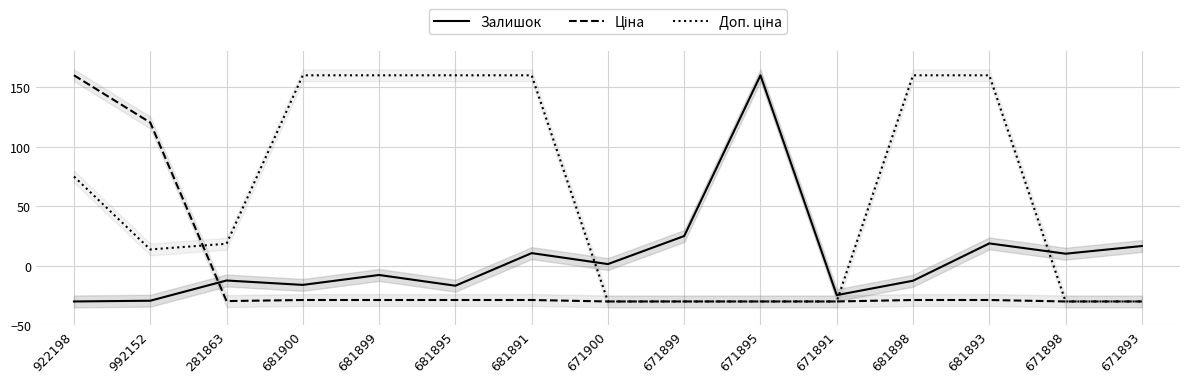

Does the chart display data point markers on the line(s)?

No